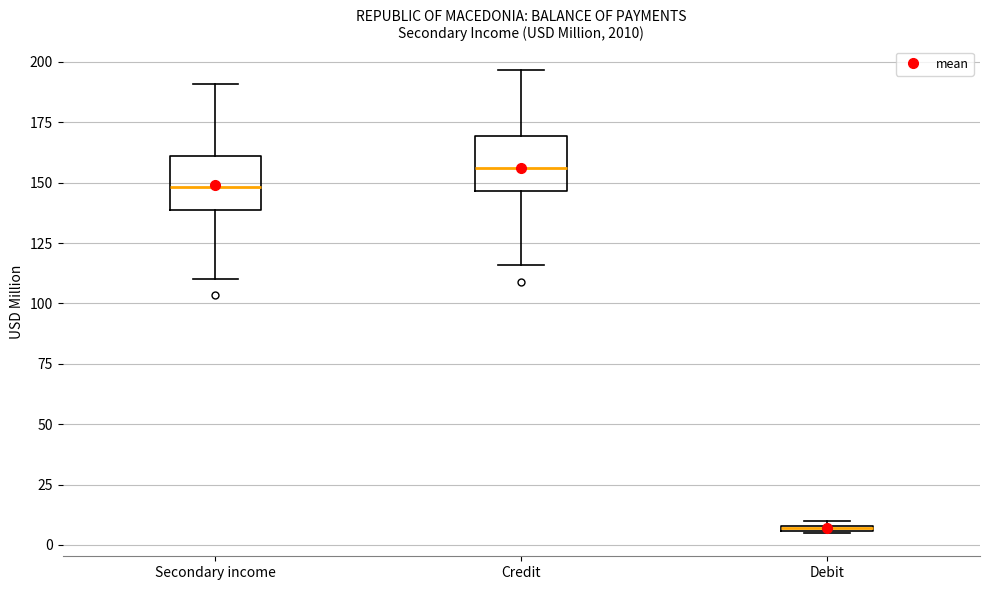

Where is the upper edge of the box for Debit on the y-axis? The values are not printed on the chart, so give them approximately, as read against the axis.

10